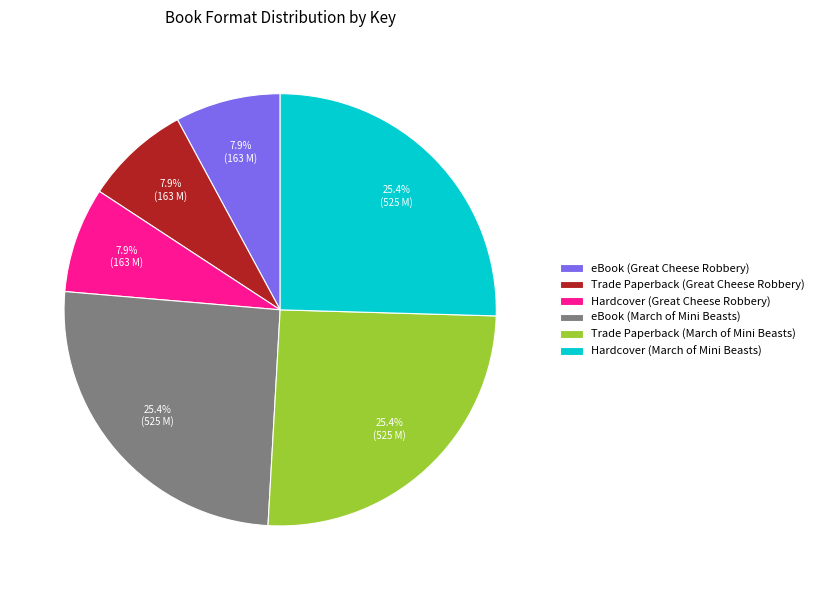

How many slices are in this pie chart?

6